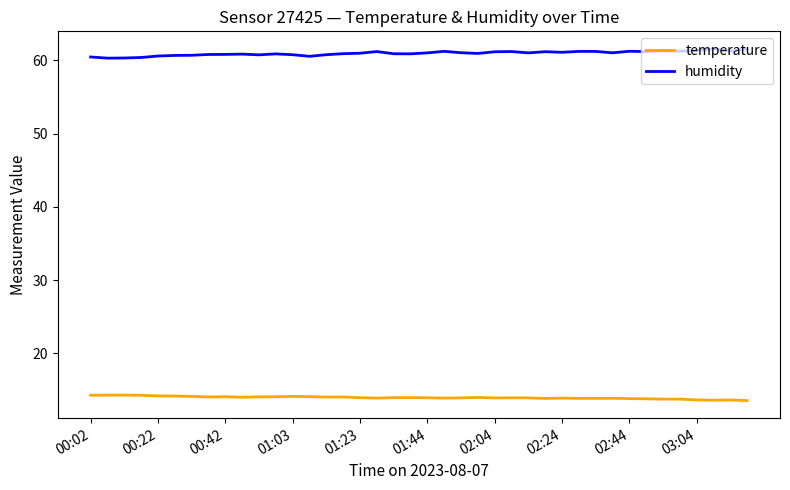

Which series has the largest total across all categories?

humidity